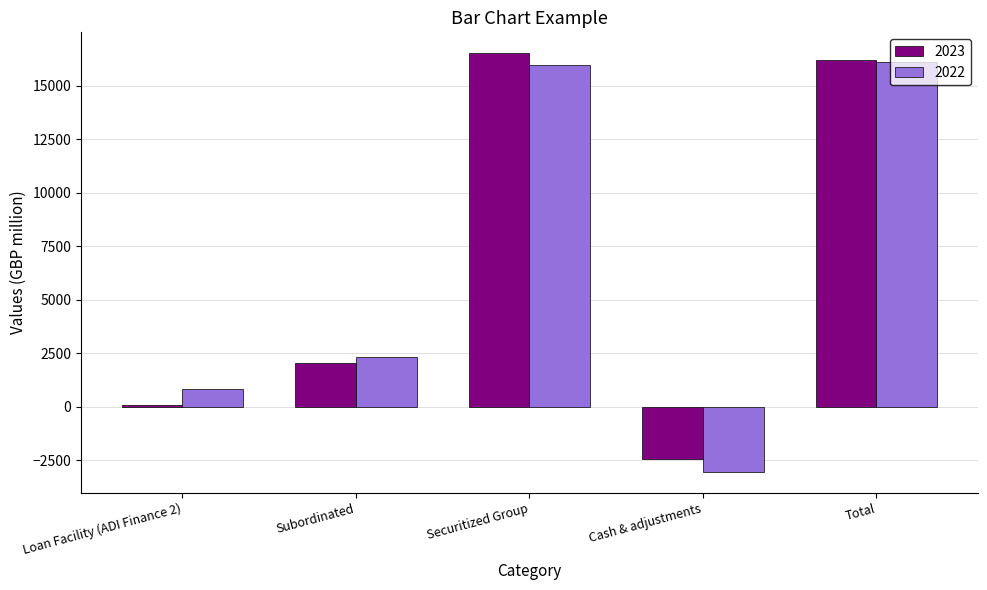

What is the sum of the 2022 values at Cash & adjustments and Loan Facility (ADI Finance 2)?

-2196